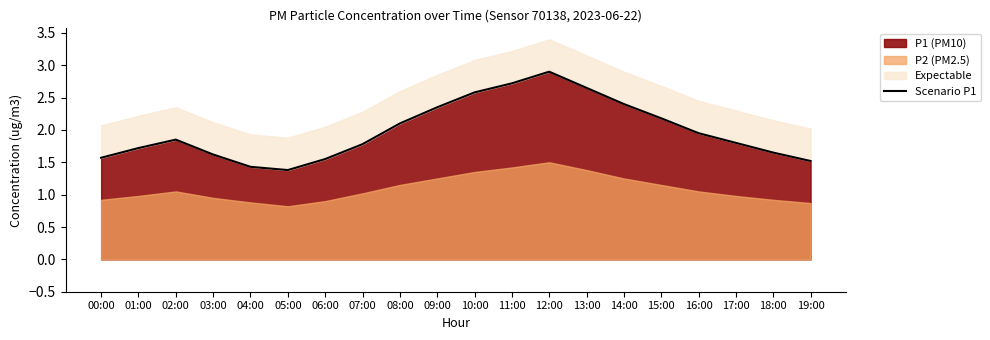

The chart shows a value of 0.9 at 04:00. True or false?

False